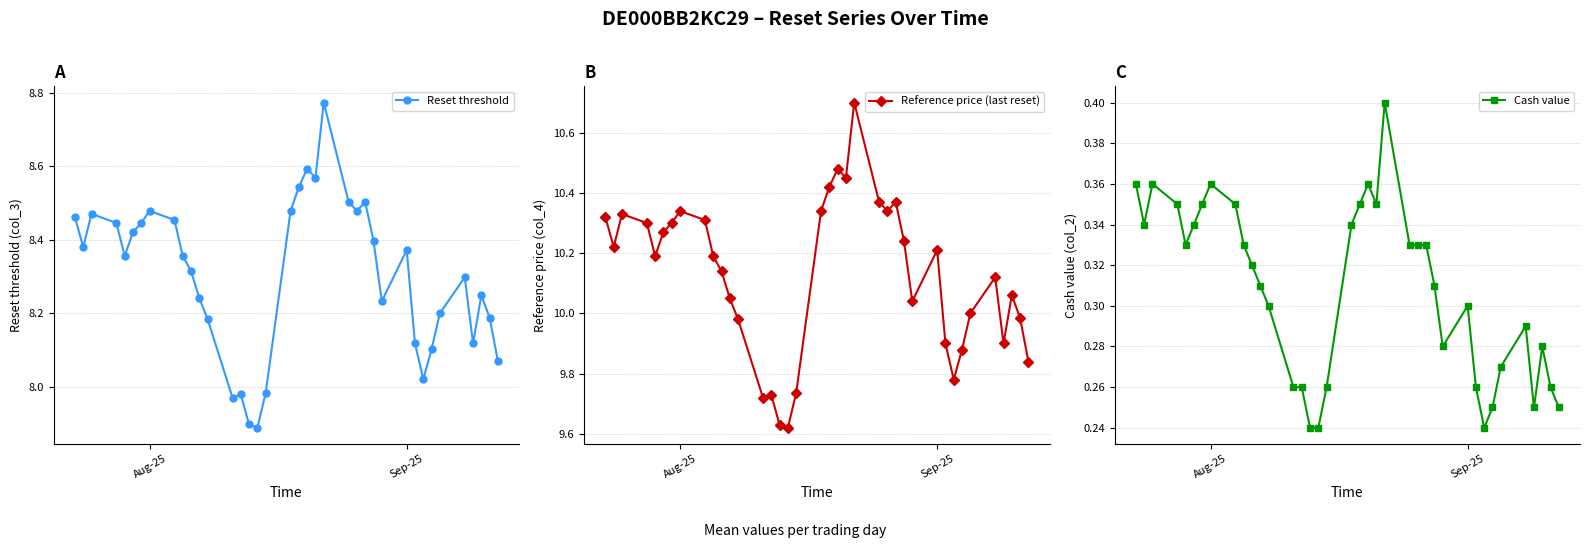

How many Cash value values are between 0 and 1?

38